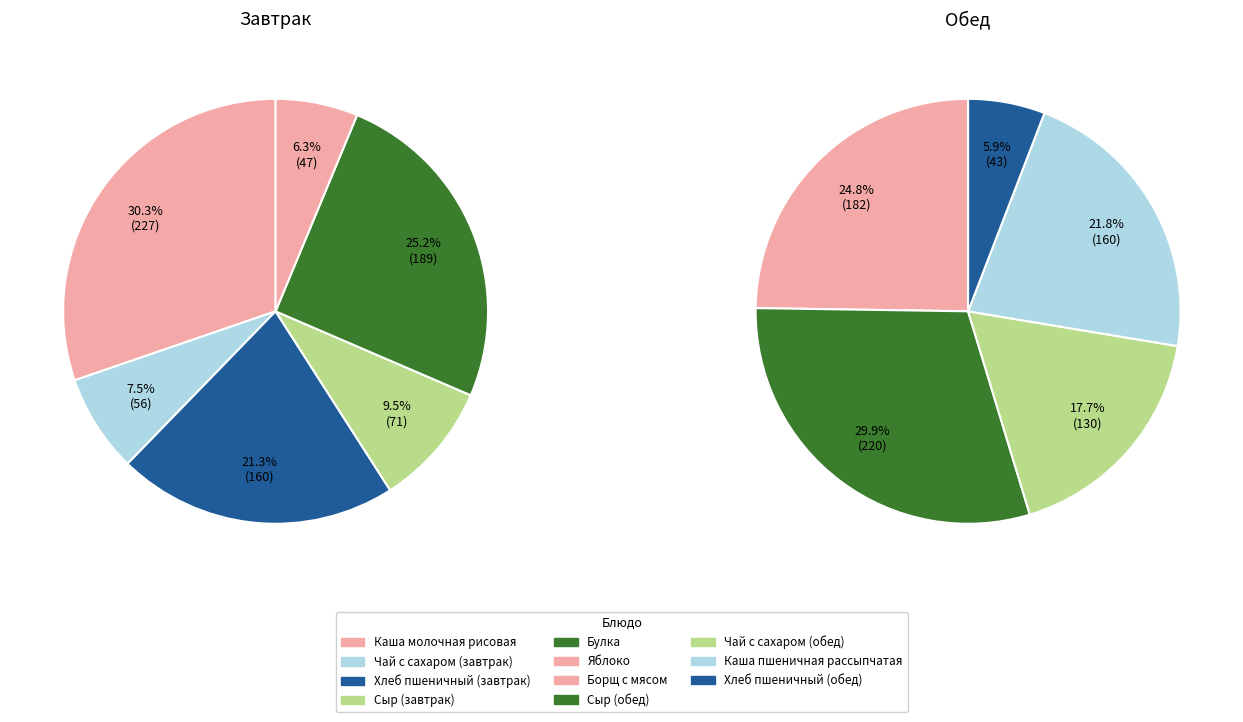

What is the change in value from Чай с сахаром (завтрак) to Борщ с мясом?

+126